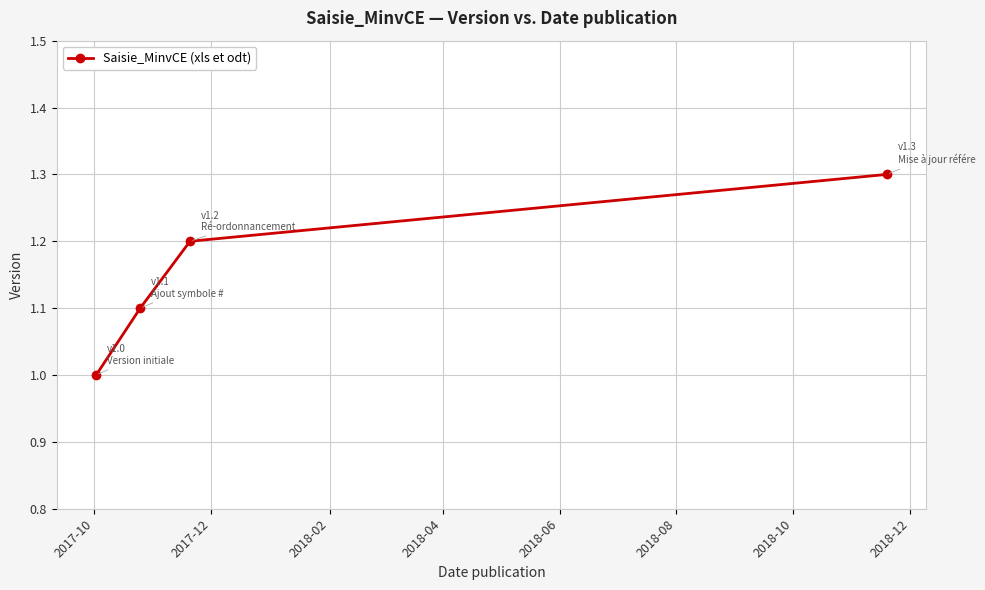

How many data points does each series have?

4